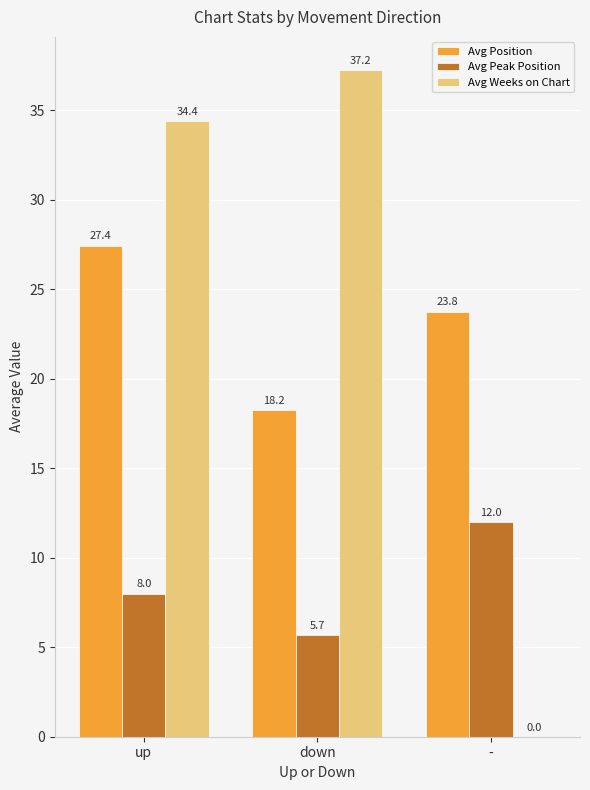

Reading left to right, list all the values displayed in this chart.

Avg Position: 27.4	18.2	23.8
Avg Peak Position: 8.0	5.7	12.0
Avg Weeks on Chart: 34.4	37.2	0.0